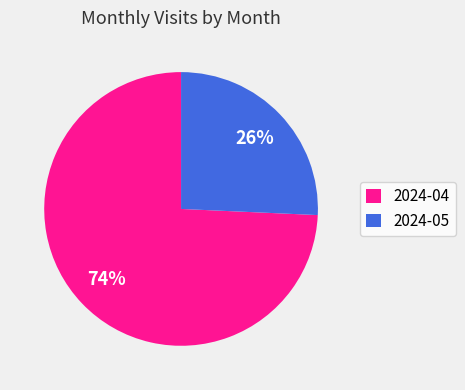

Rank the categories by value from highest to lowest.

2024-04, 2024-05